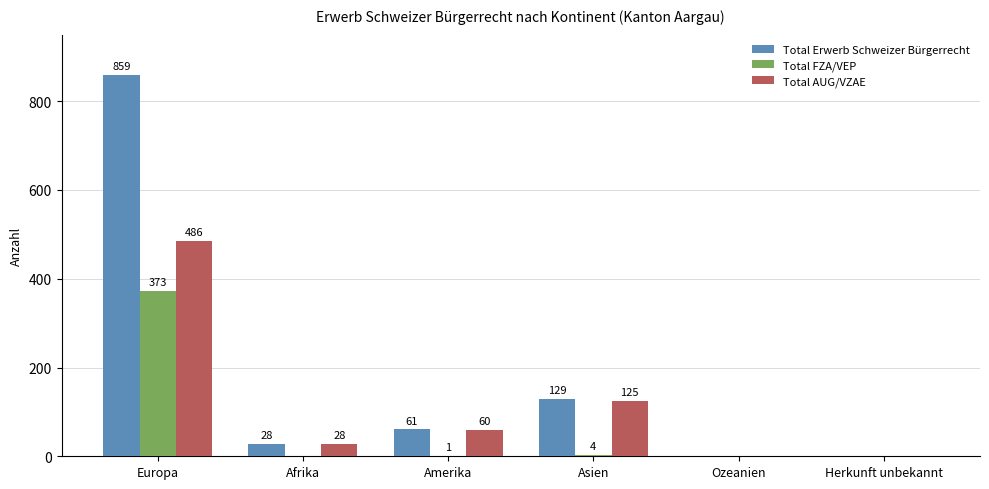

True or false: Total AUG/VZAE has a value of 125 at Asien.

True